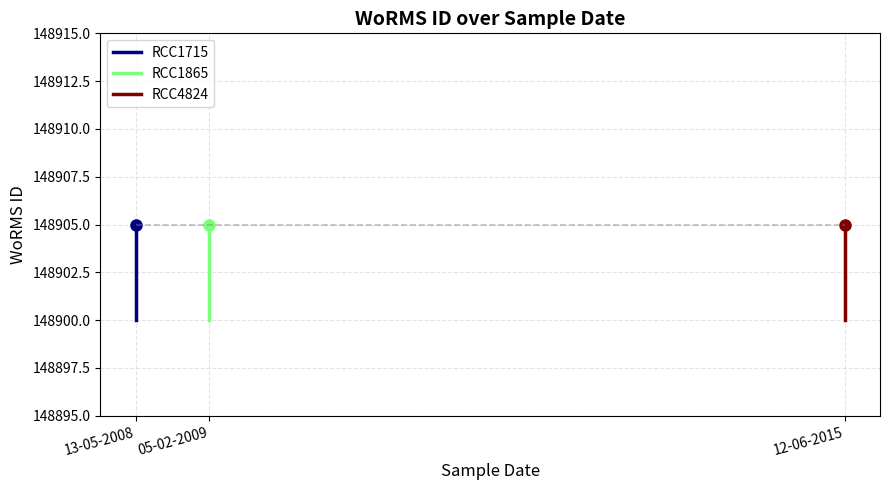

Between 13-05-2008 and 05-02-2009, which is larger?

05-02-2009